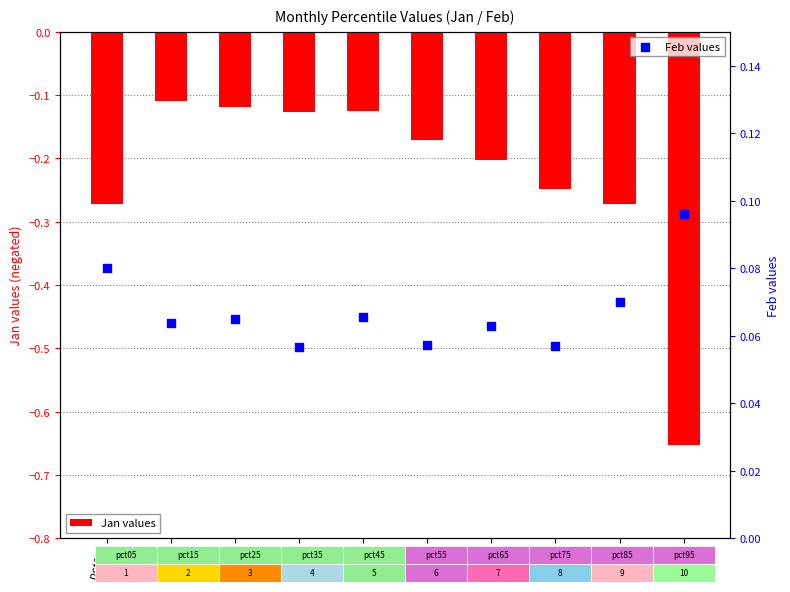

What are all the series names shown in the legend?

Jan values, Feb values